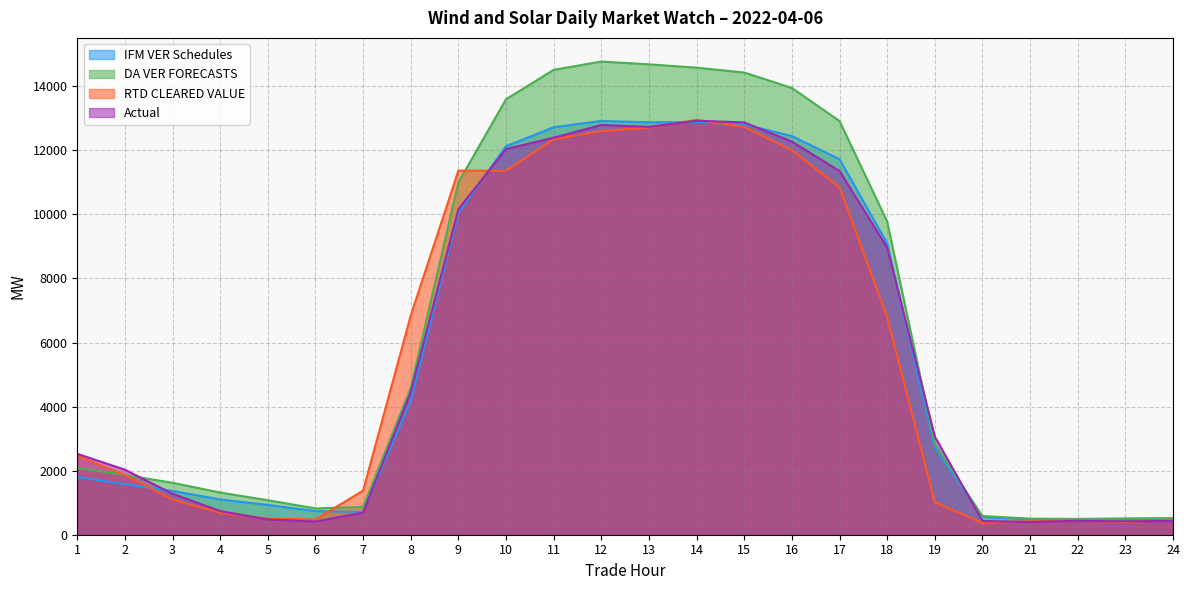

How many categories are shown in the chart?

24